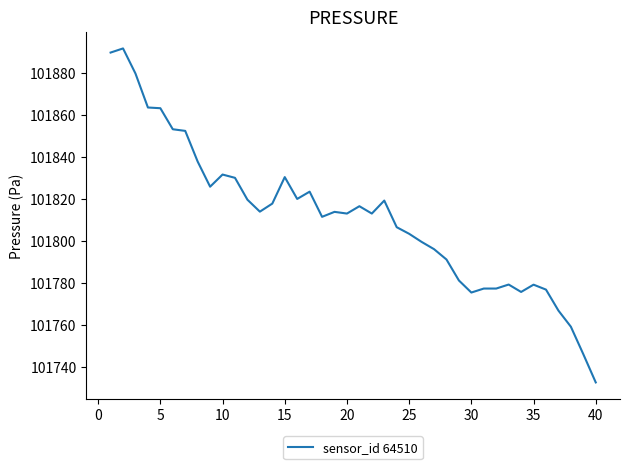

Does the chart have visible grid lines?

No